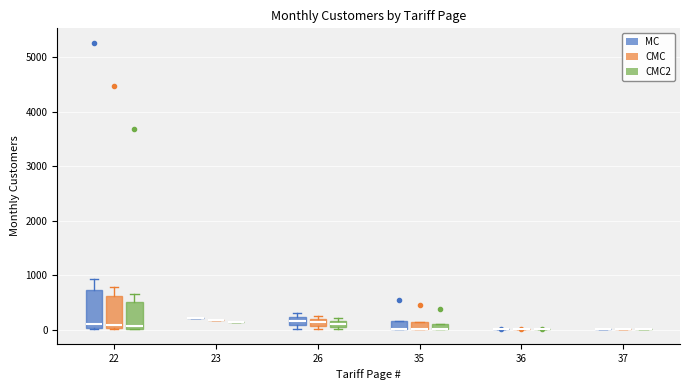

Where is the upper edge of the box for 35 (CMC2) on the y-axis? The values are not printed on the chart, so give them approximately, as read against the axis.

100